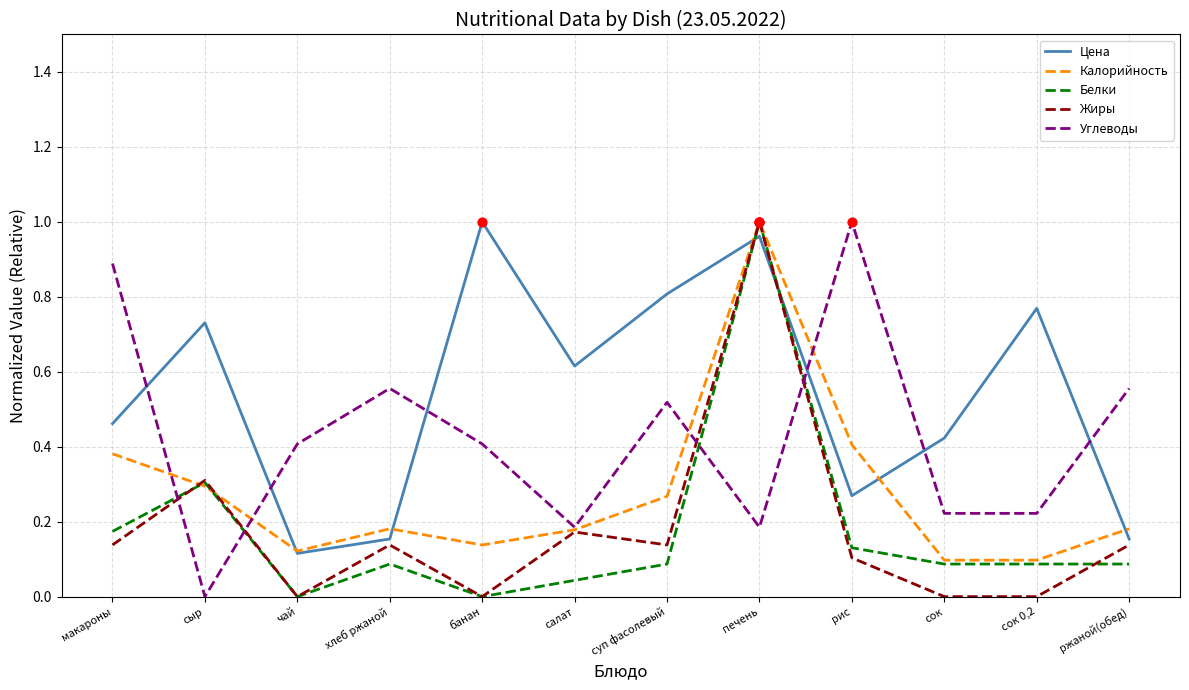

What position from the left is салат?

6